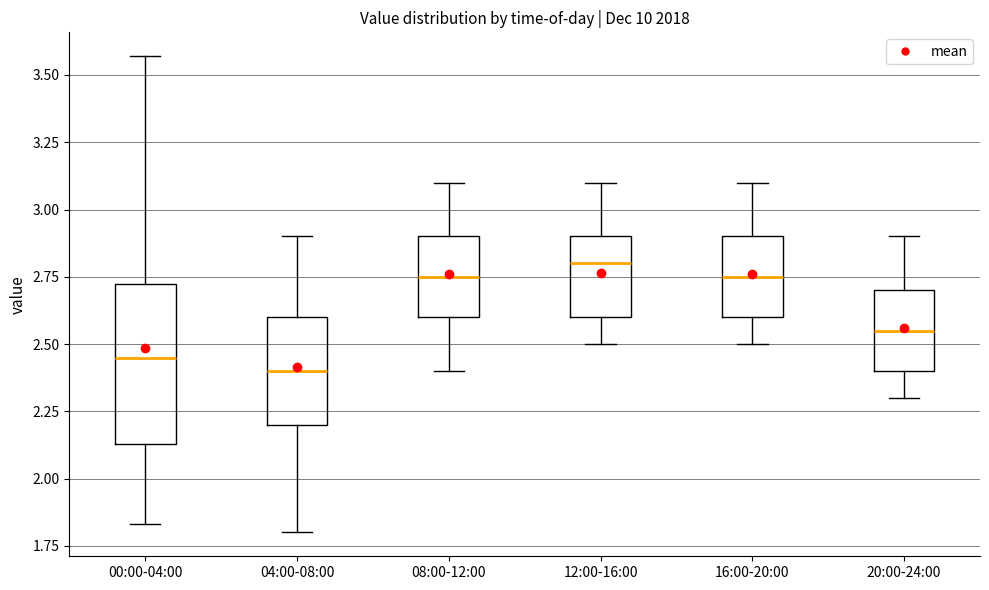

Which box is the tallest, from its lower edge to its upper edge?

00:00-04:00